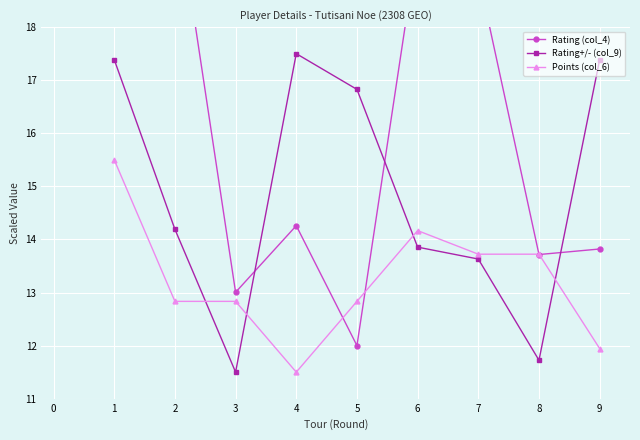

Reading right to left, transcribe all the data shown in this chart.

Rating (col_4): 13.8	13.7	19.0	19.6	12.0	14.3	13.0	20.6	22.0
Rating+/- (col_9): 17.4	11.7	13.6	13.9	16.8	17.5	11.5	14.2	17.4
Points (col_6): 11.9	13.7	13.7	14.2	12.8	11.5	12.8	12.8	15.5